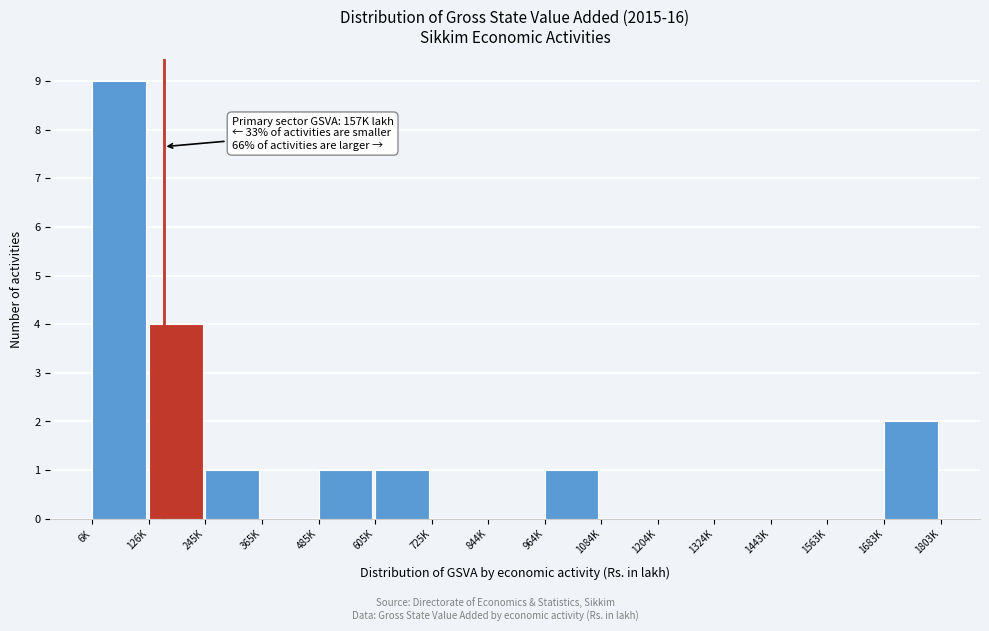

Reading right to left, what are all the values shown in this chart?

1683K=2	1563K=0	1443K=0	1324K=0	1204K=0	1084K=0	964K=1	844K=0	725K=0	605K=1	485K=1	365K=0	245K=1	126K=4	6K=9